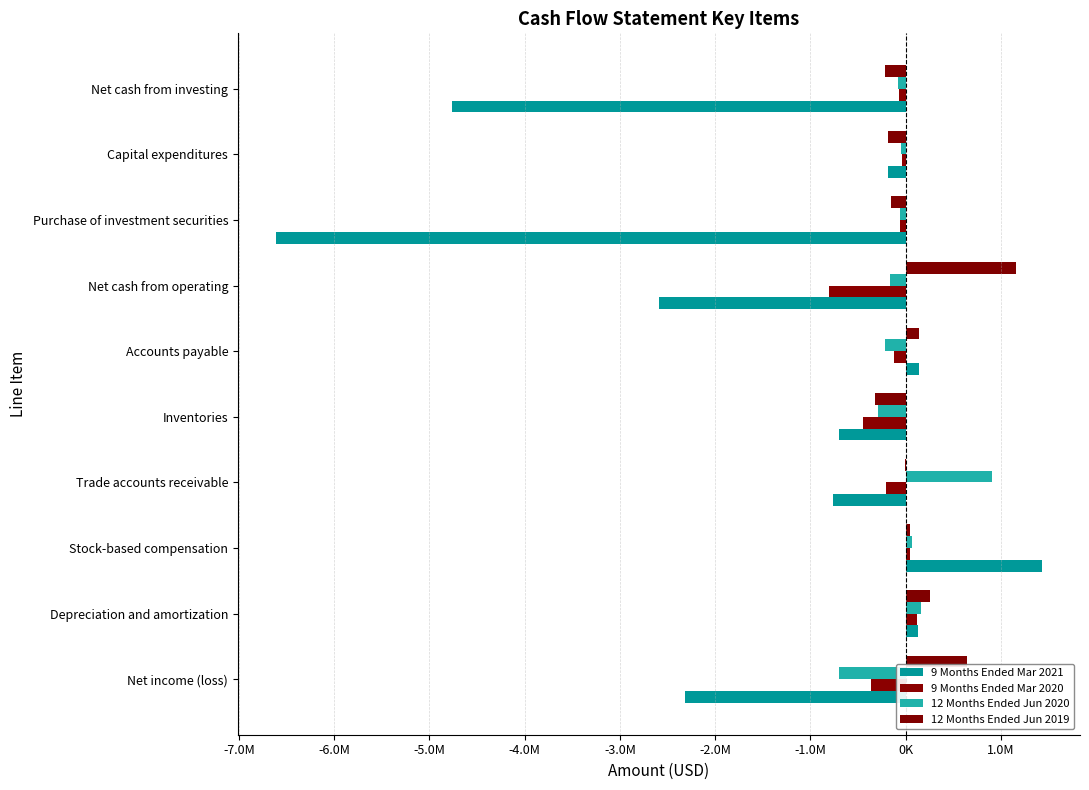

Which series has the widest spread of values?

9 Months Ended Mar 2021